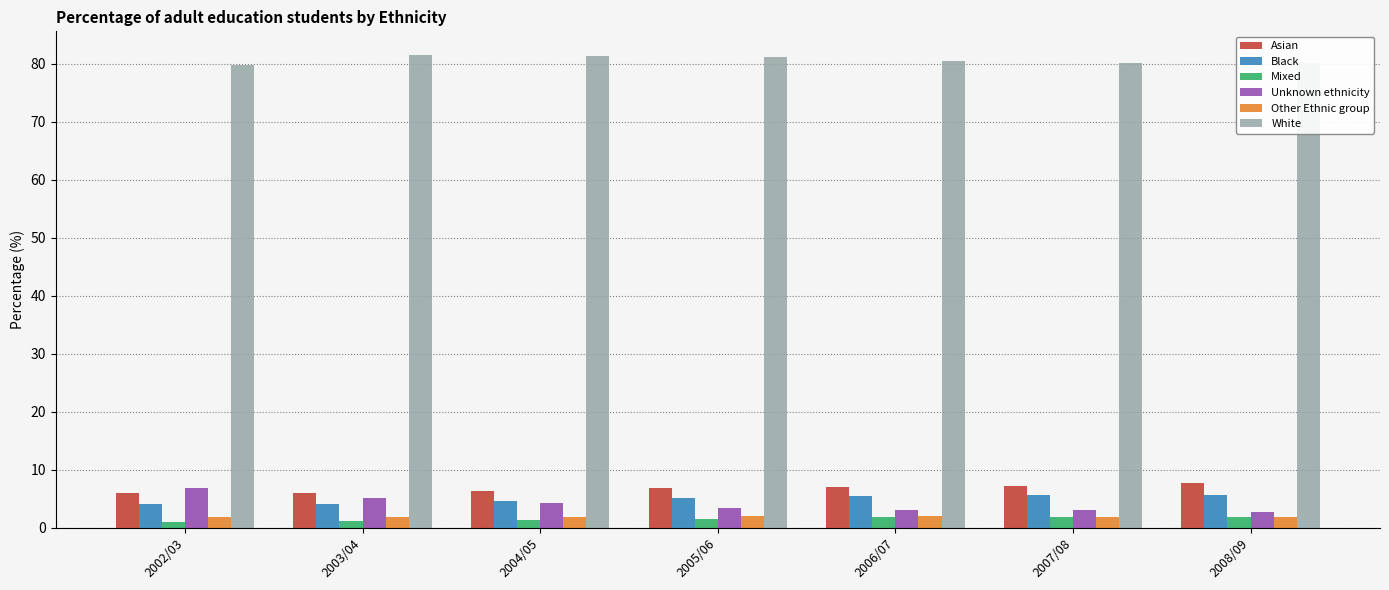

What is the approximate value of Mixed at 2008/09?

1.9